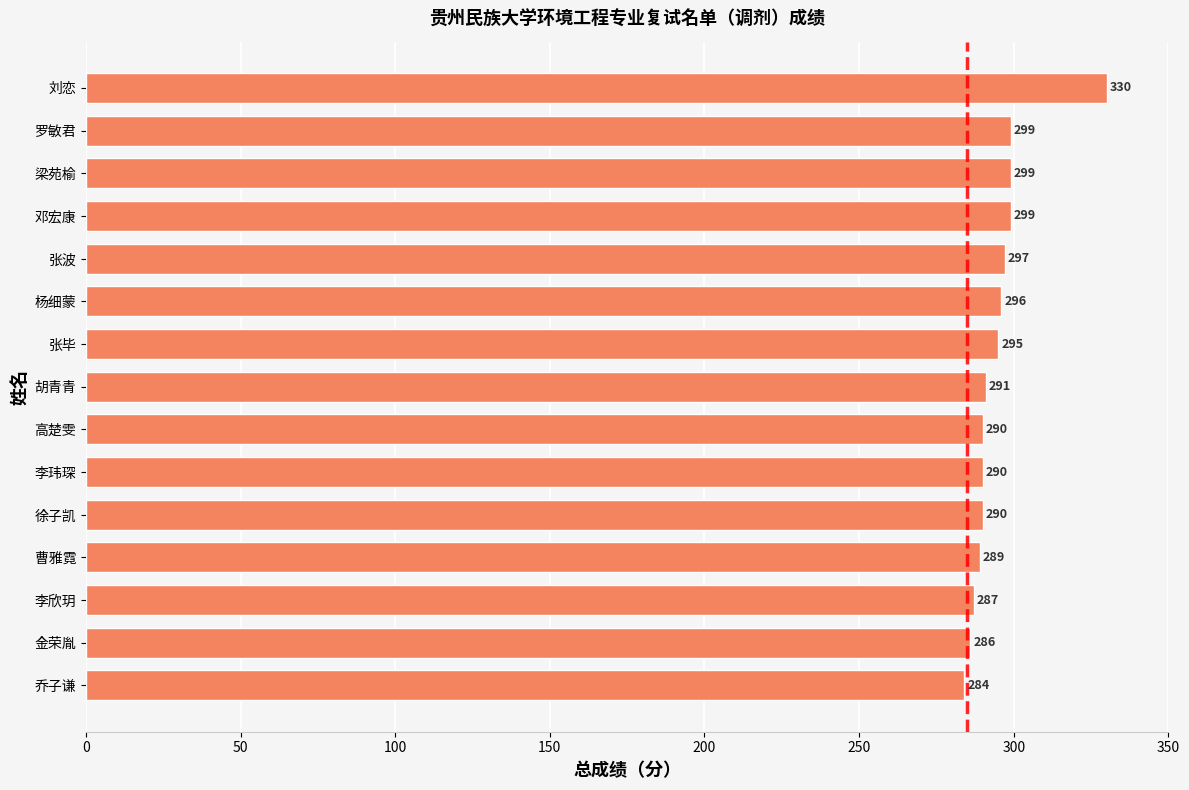

The value at 徐子凯 is 290. True or false?

True